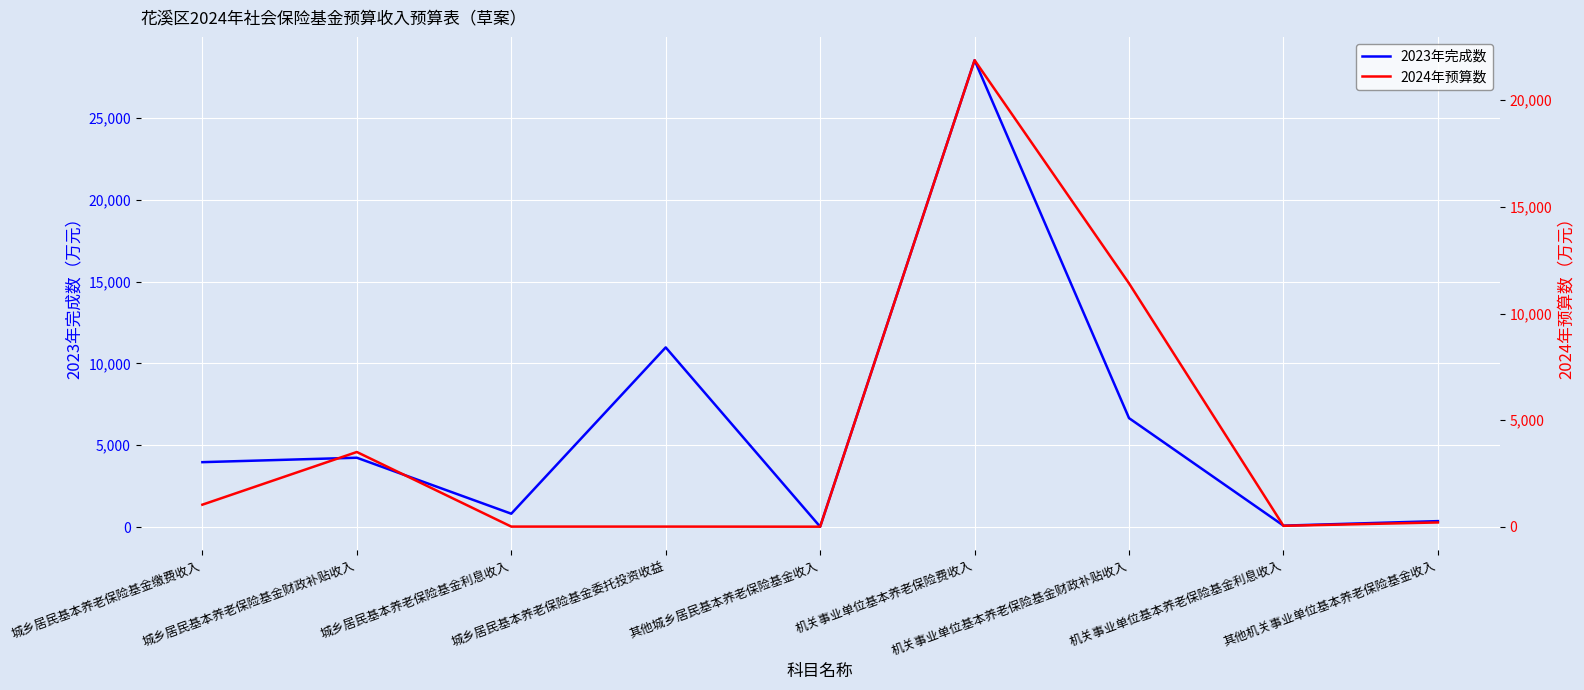

At which category does the chart reach its peak across all series?

机关事业单位基本养老保险费收入